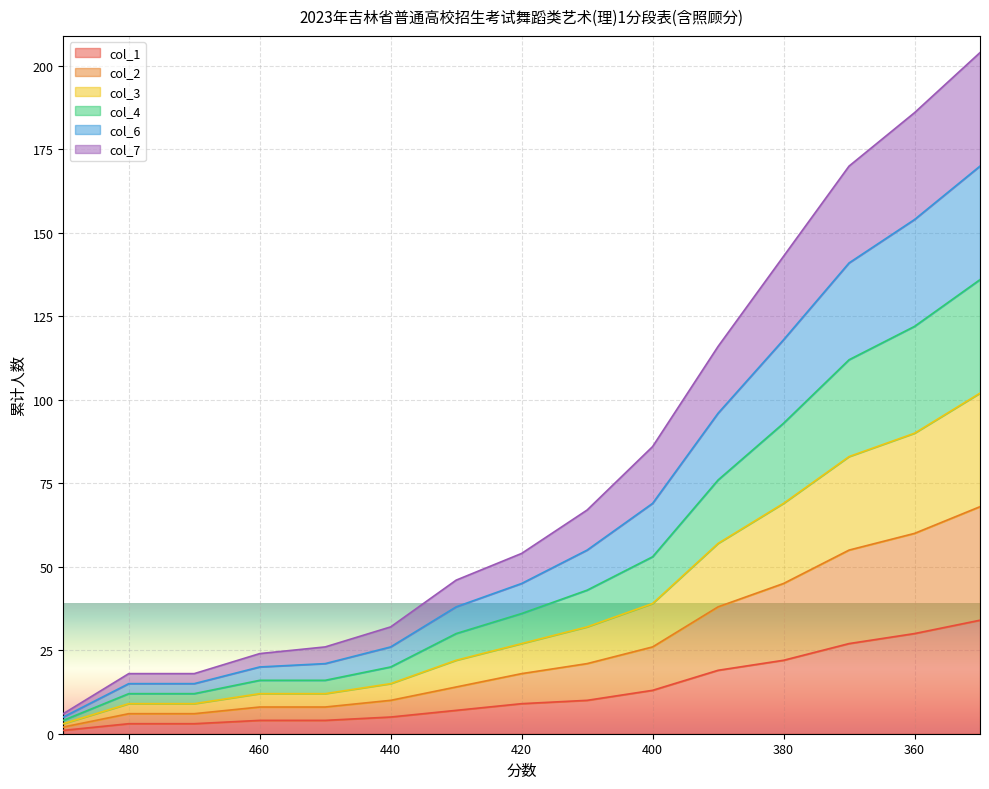

At which category is the sum across all series the highest?

350